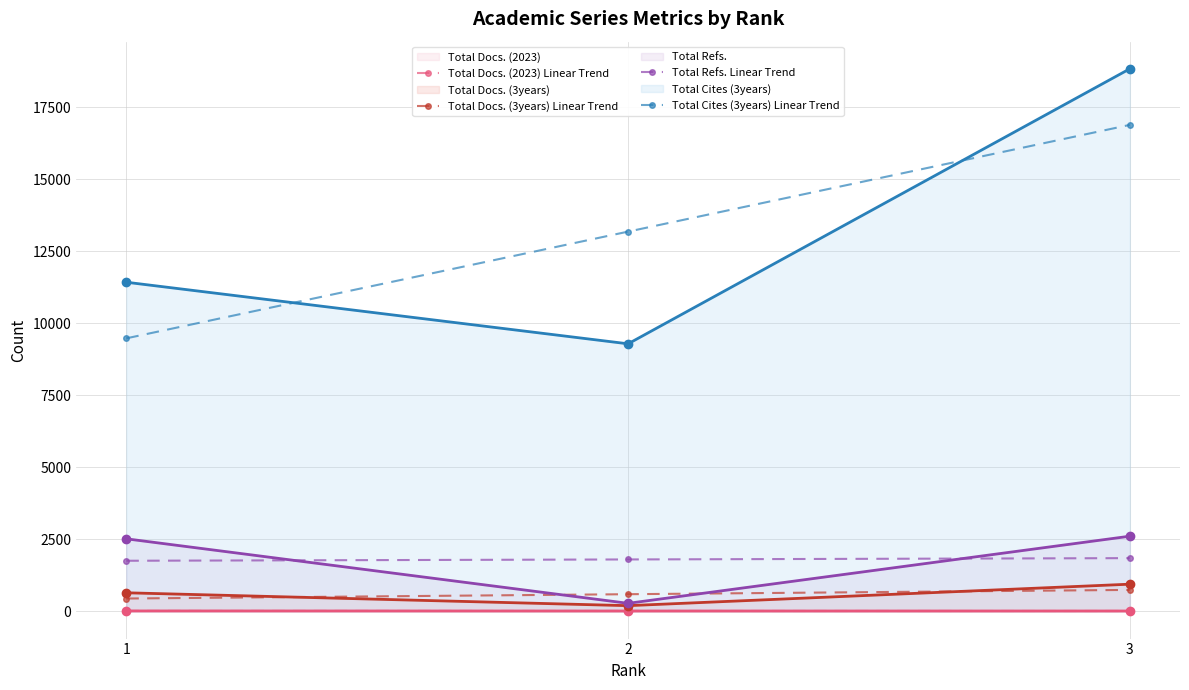

Is it true that Total Docs. (3years) Linear Trend equals 401.2 at 2?

False